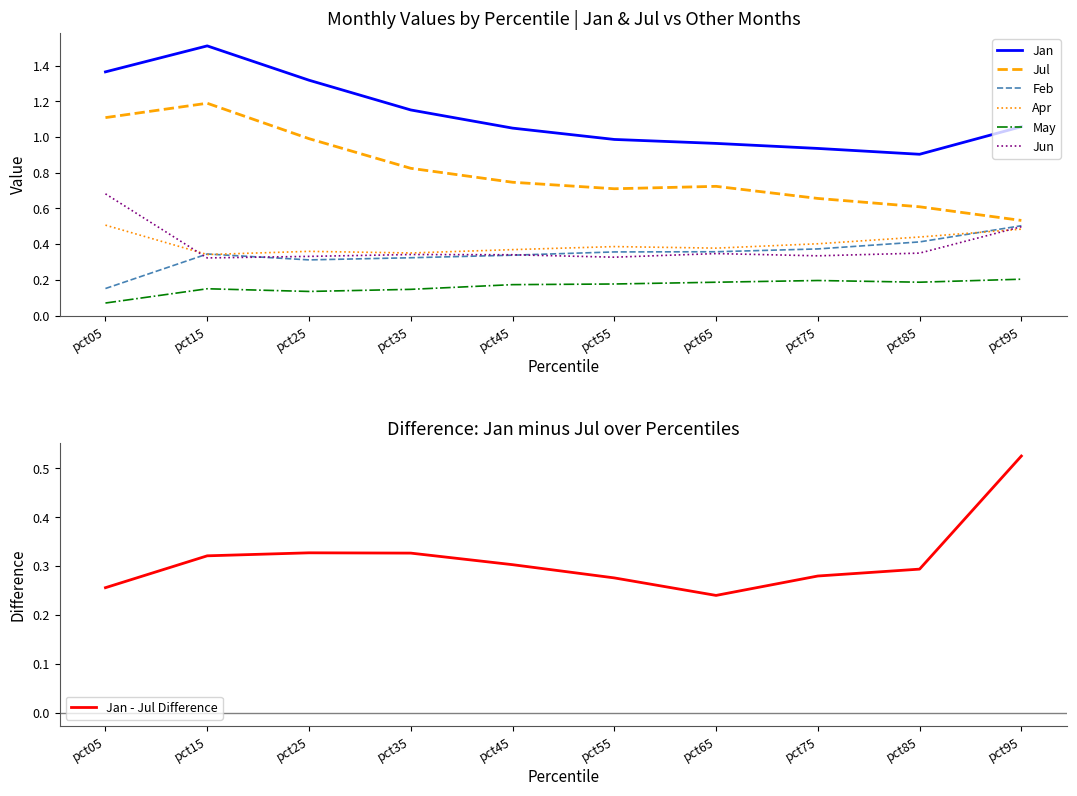

True or false: Apr has more than 2 points higher than both neighbors.

False